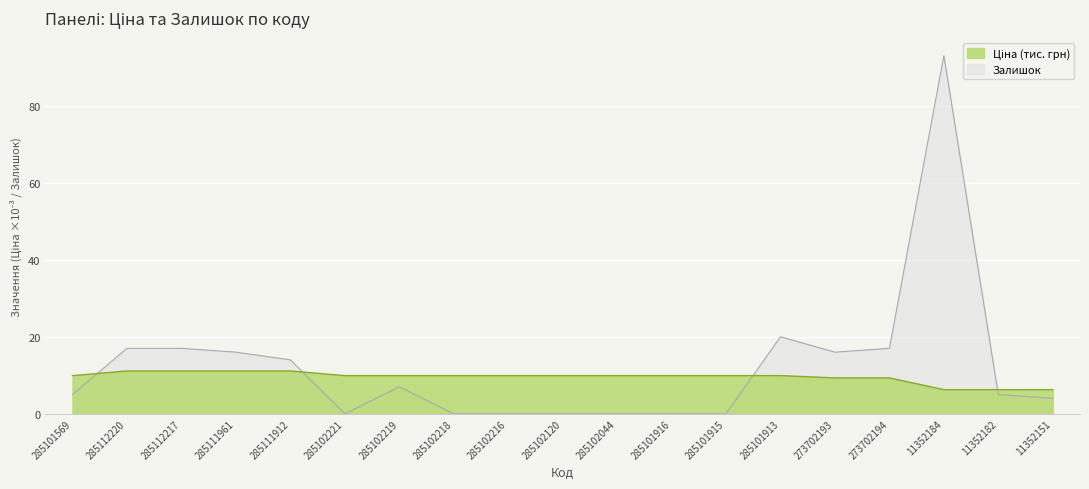

Is the value of Залишок at 285102216 greater than the value of Ціна at 273702194?

No